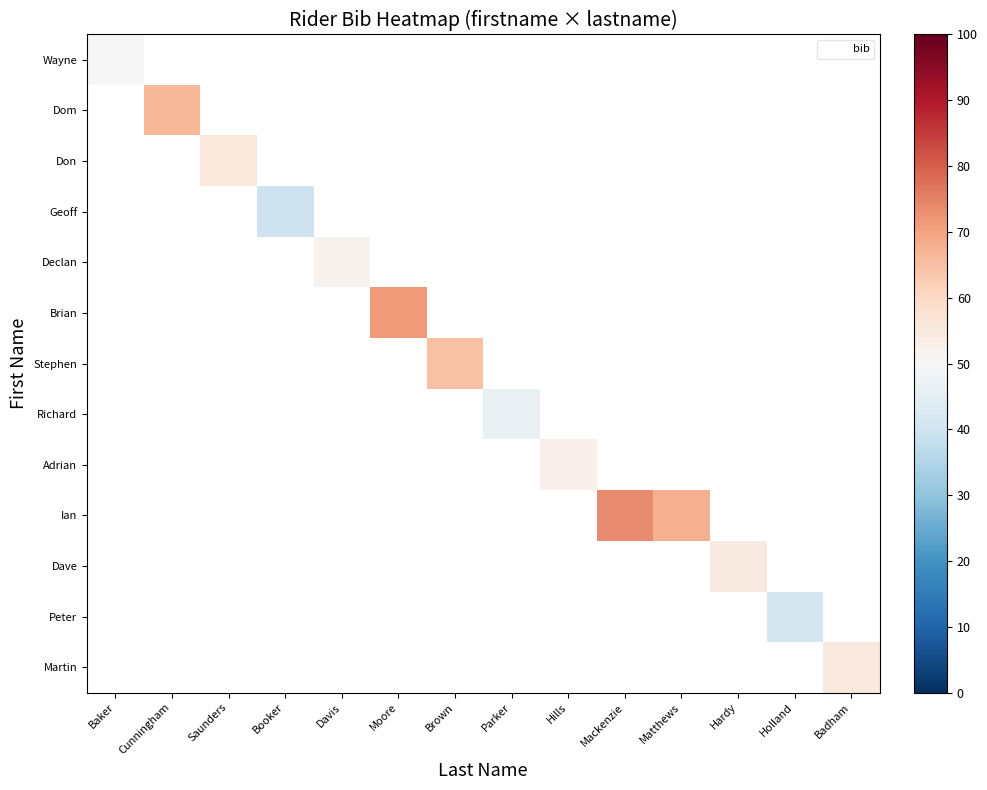

Which category has the lowest value across all series?

Booker